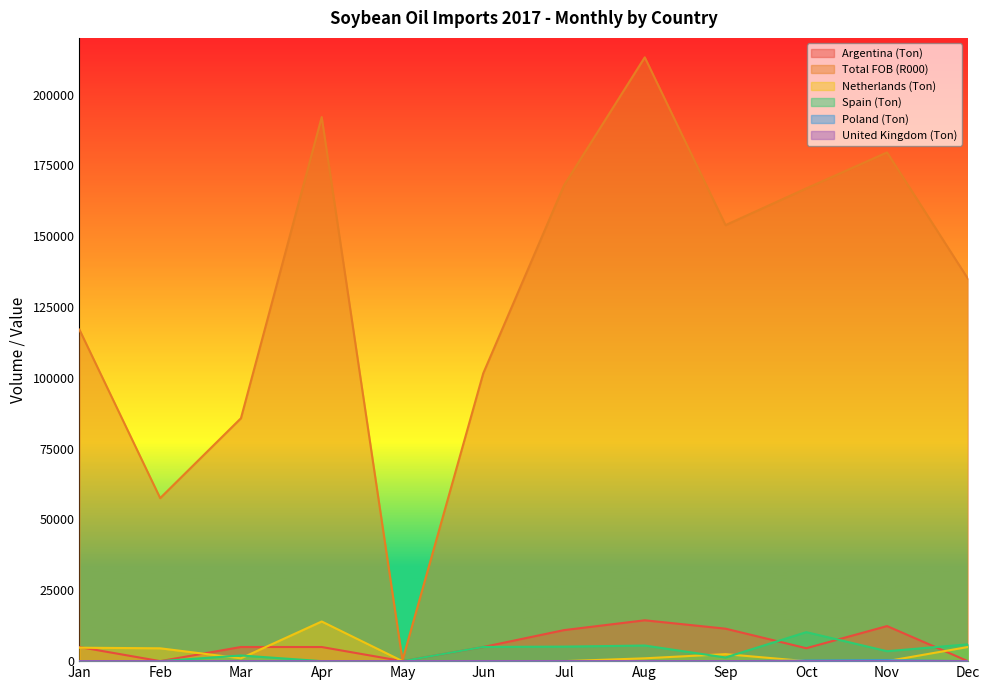

List the labels in order of Netherlands (Ton) value, smallest first.

May, Jun, Jul, Oct, Nov, Mar, Aug, Sep, Feb, Jan, Dec, Apr